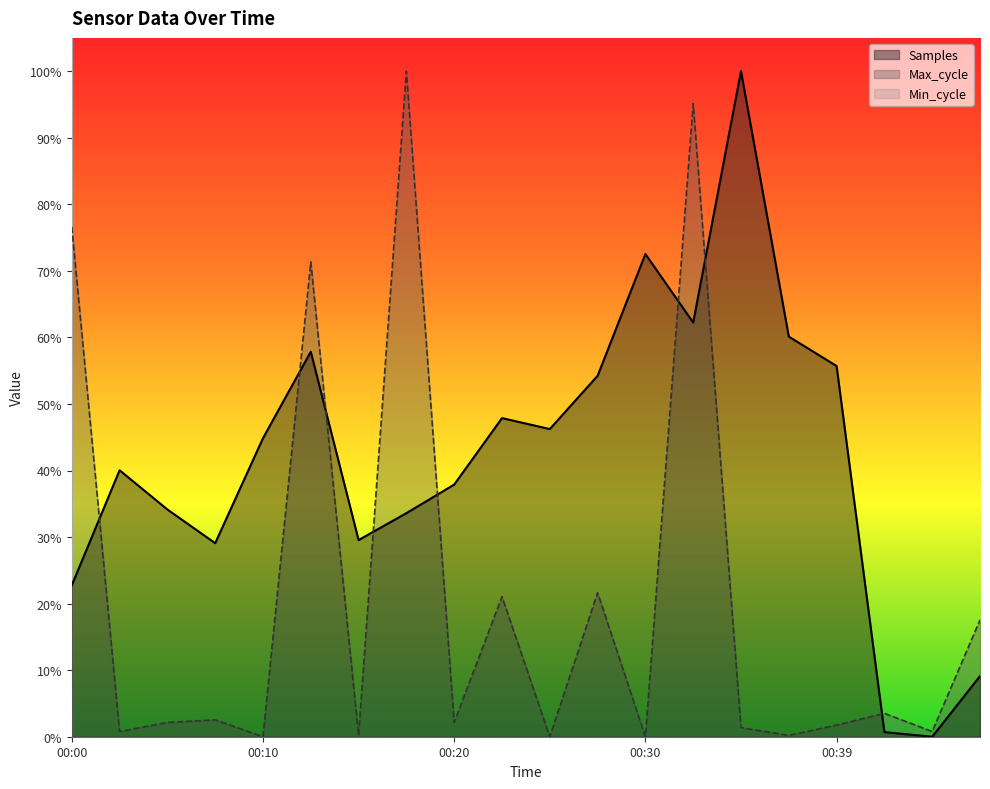

What is the spread (max minus min) of values at 00:27?

0.3